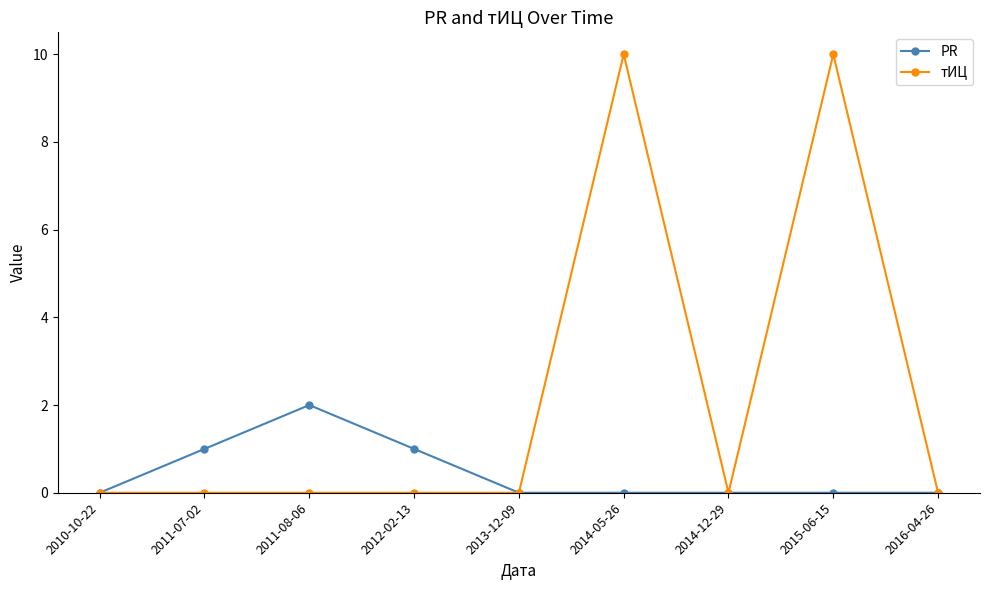

True or false: тИЦ has more than 0 points higher than both neighbors.

True